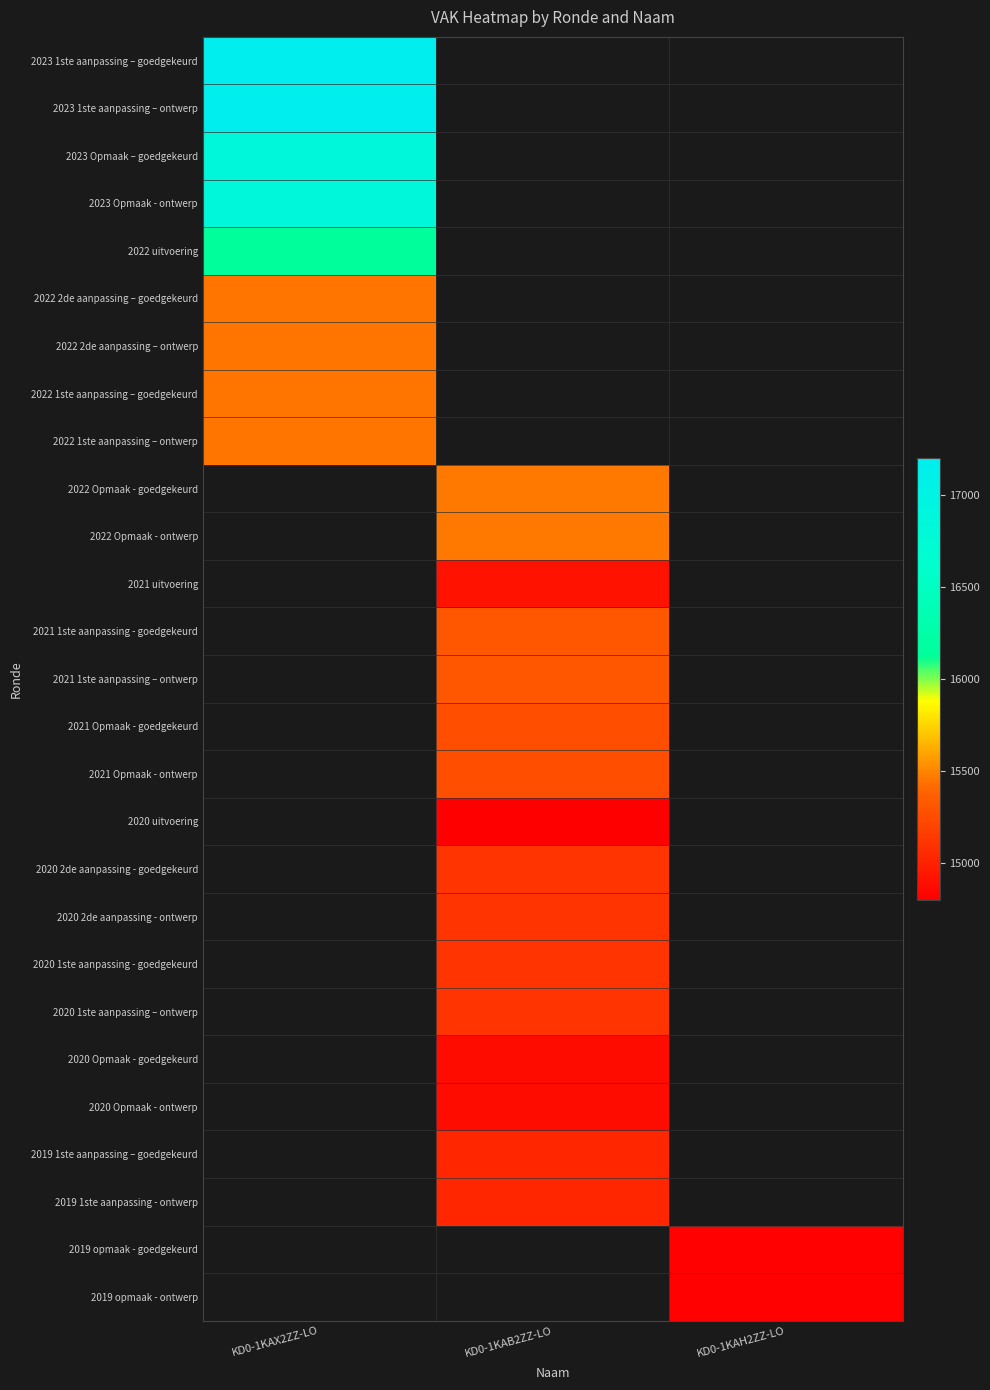

What is the approximate value of 2022 Opmaak - ontwerp at KD0-1KAB2ZZ-LO?

15465.0